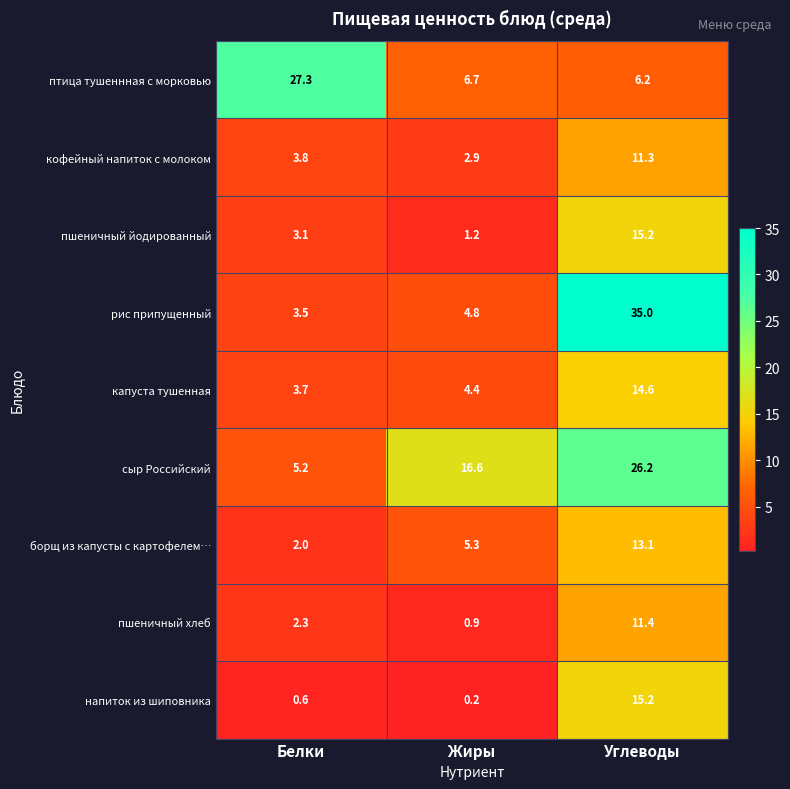

What is the spread (max minus min) of values at Жиры?

16.4